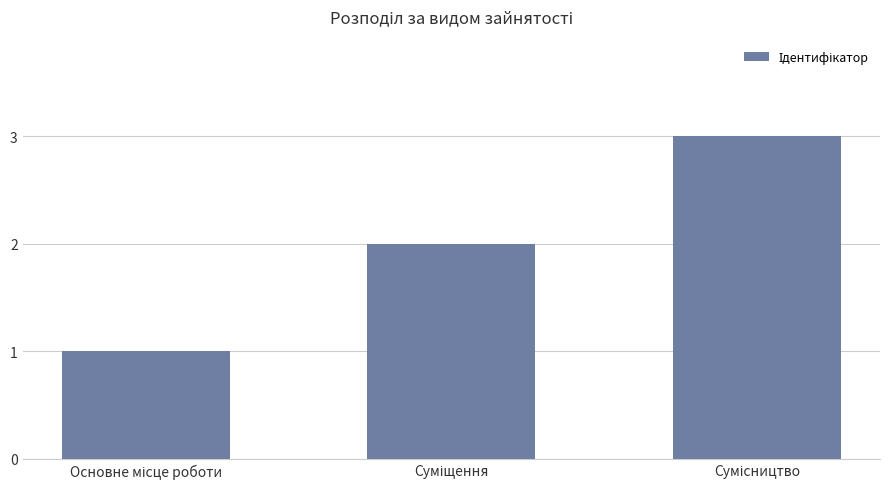

What is the maximum value shown in the chart?

3